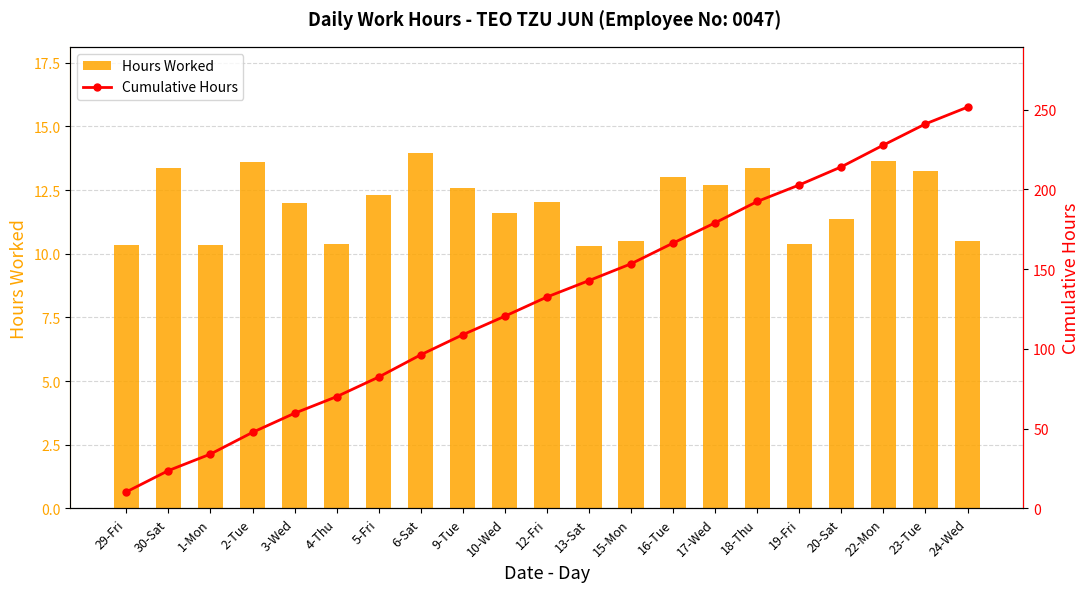

At which label is Cumulative Hours closest to 130?

12-Fri